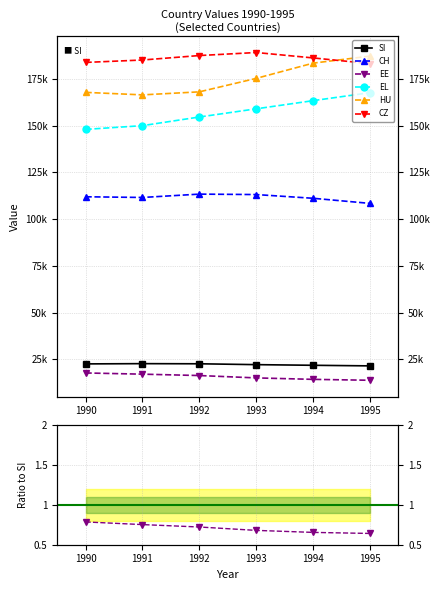

True or false: EE and SI cross at least once.

False